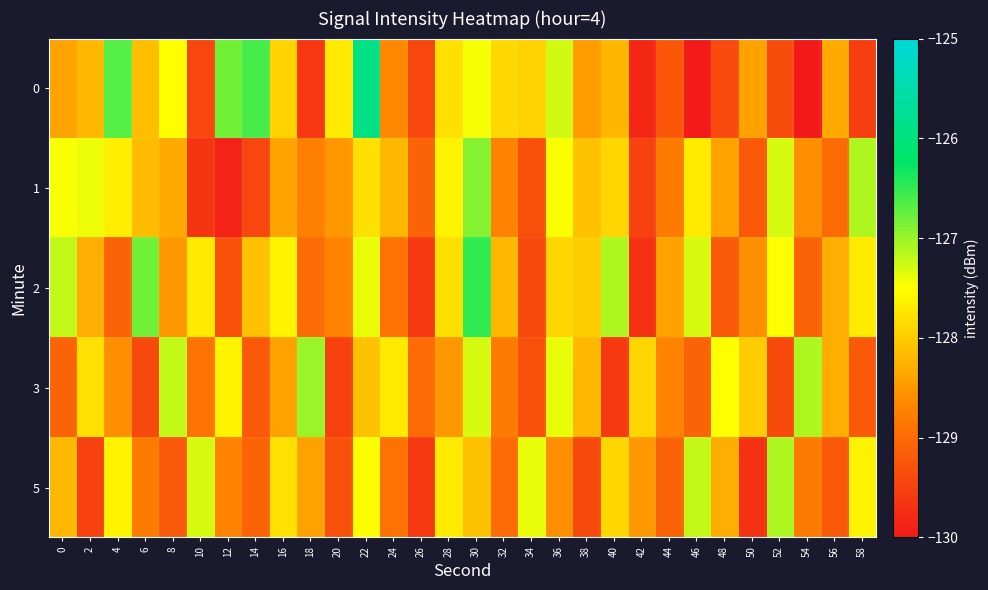

What is the maximum value shown in the chart?

-125.9